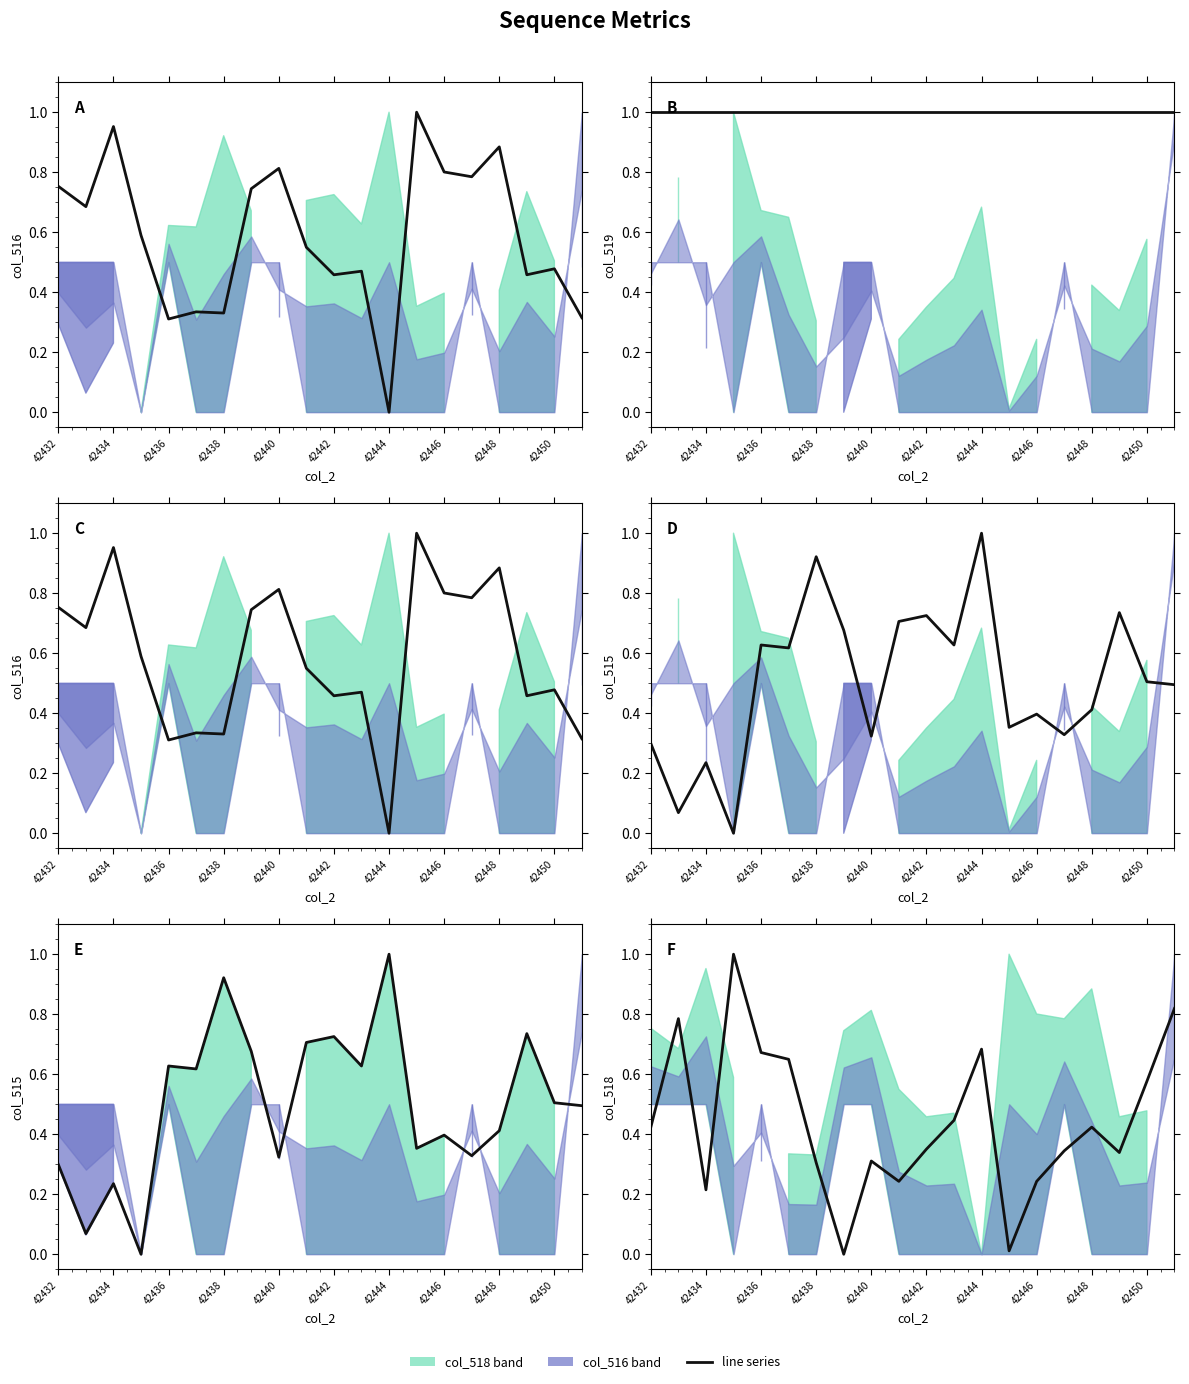

True or false: [1. 1. 1. 1. 1. 1. 1. 1. 1. 1. 1. 1. 1. 1. 1. 1. 1. 1. 1. 1.] has a value of 1.0 at 42450.

True